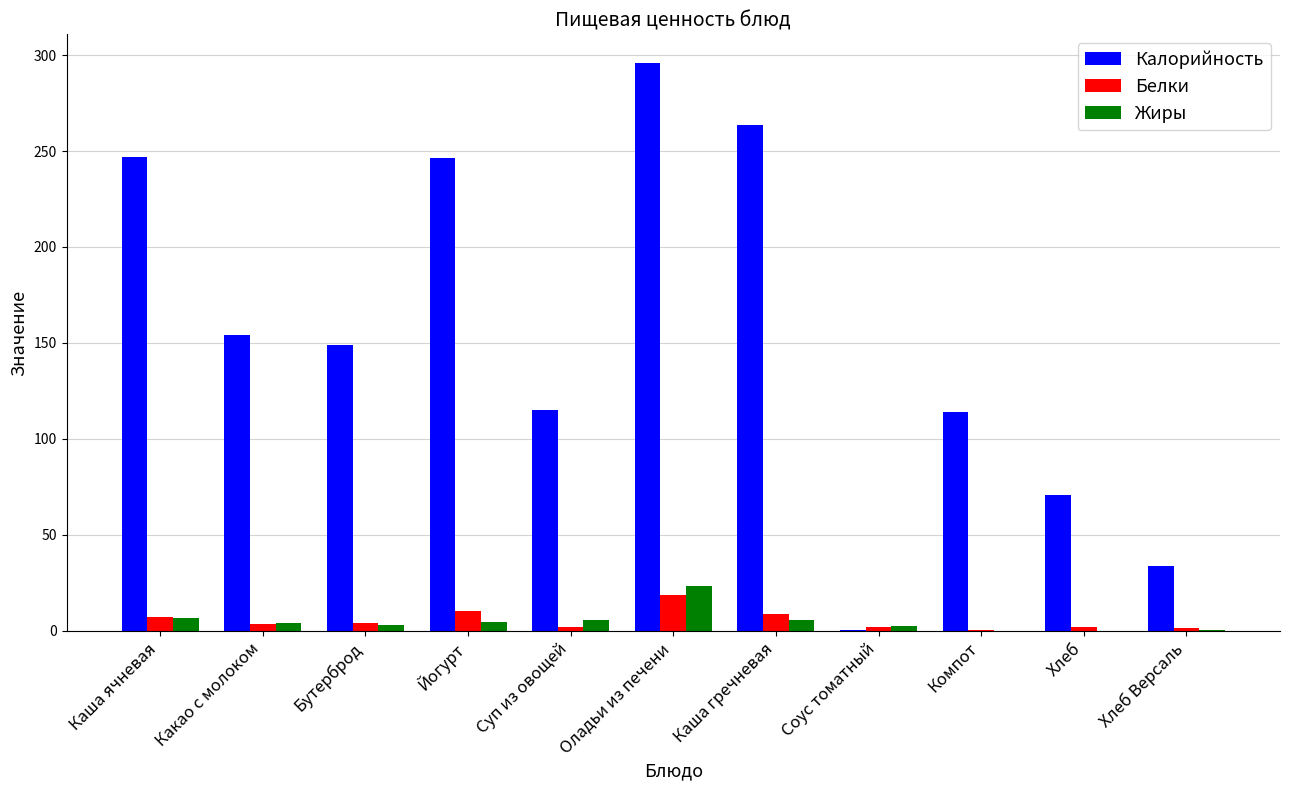

What is the maximum value for Белки?

18.6